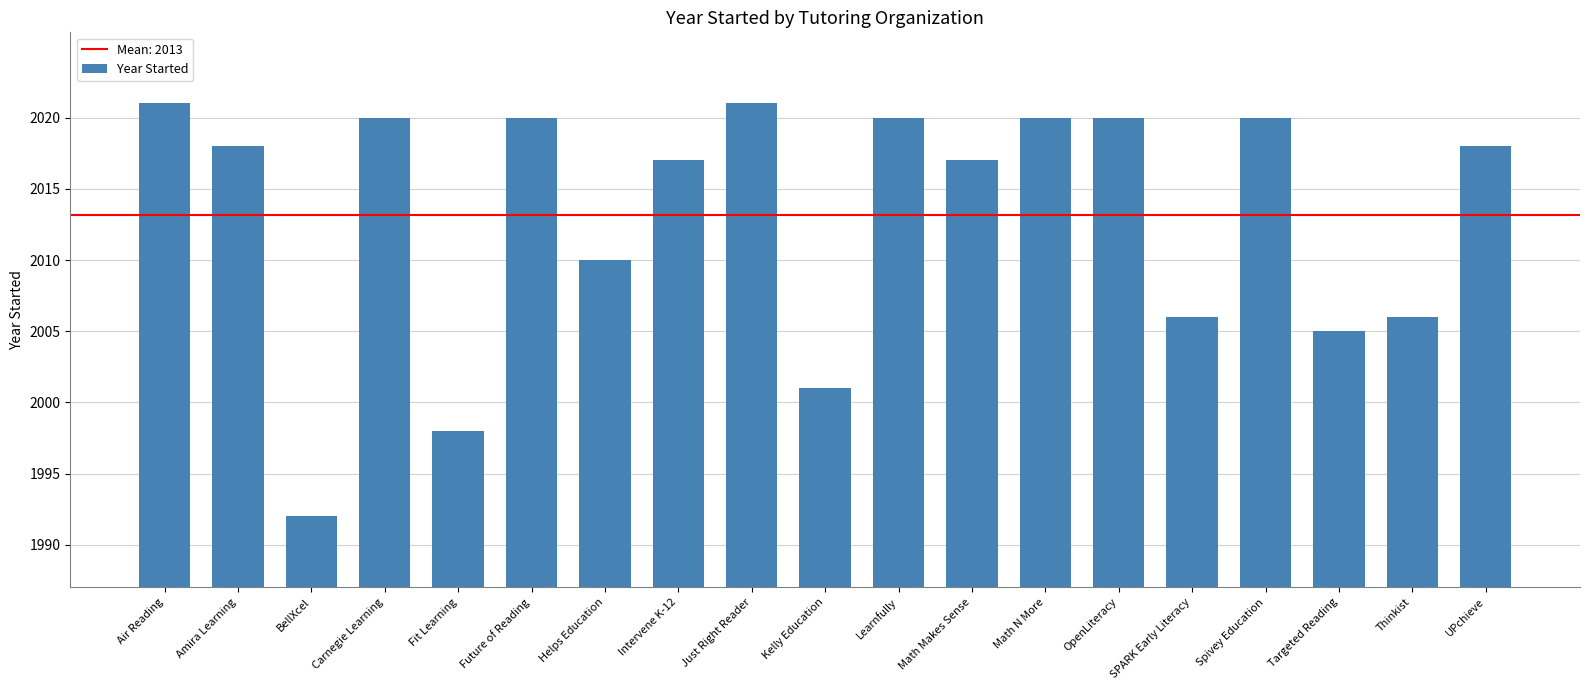

What is the difference between the second highest and minimum values?

29